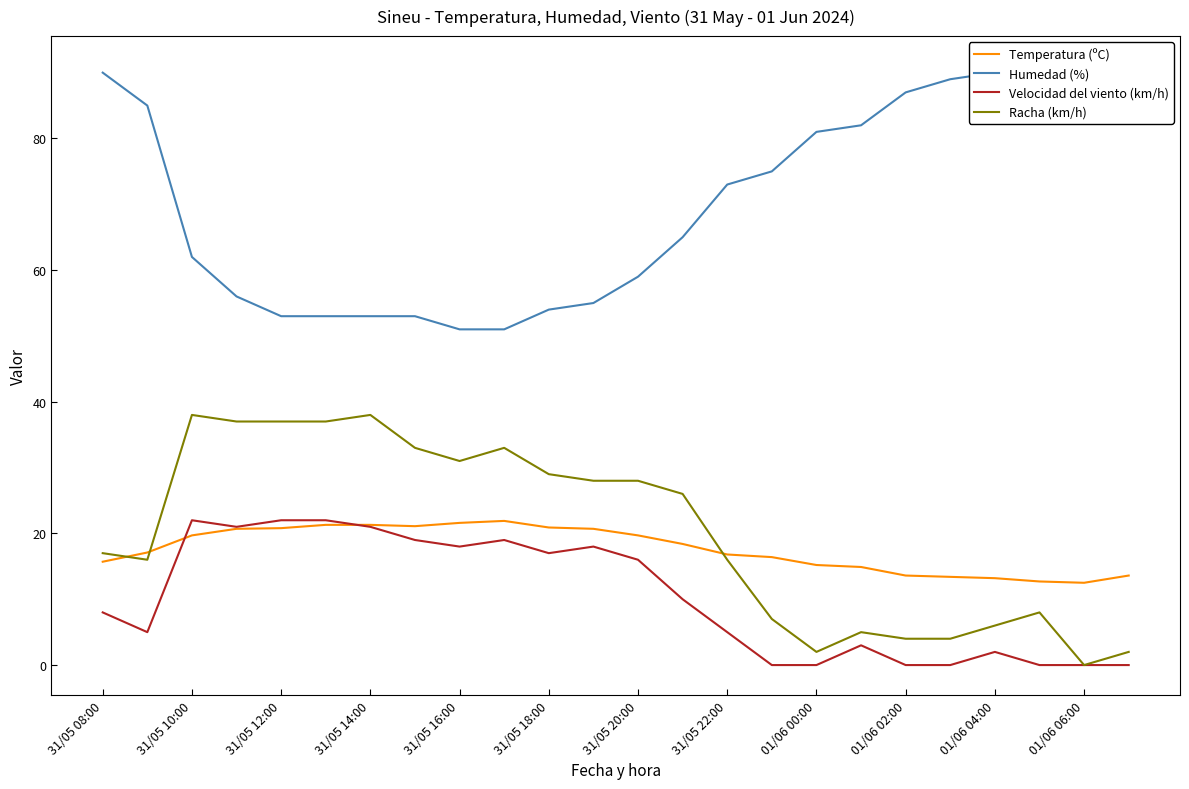

The value of Velocidad del viento (km/h) at 01/06 02:00 is -8.2. True or false?

False